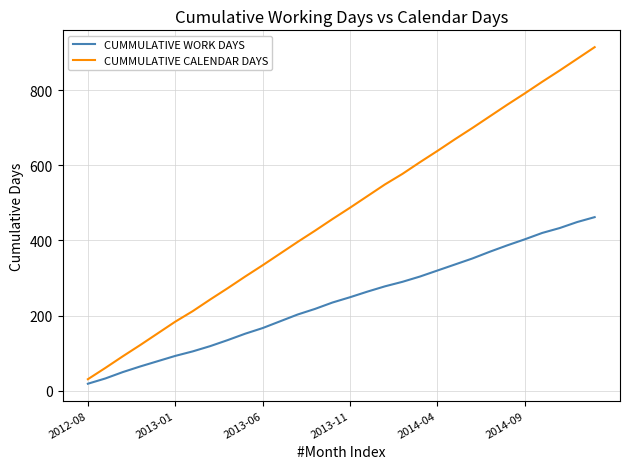

Which series has the largest total across all categories?

CUMMULATIVE CALENDAR DAYS